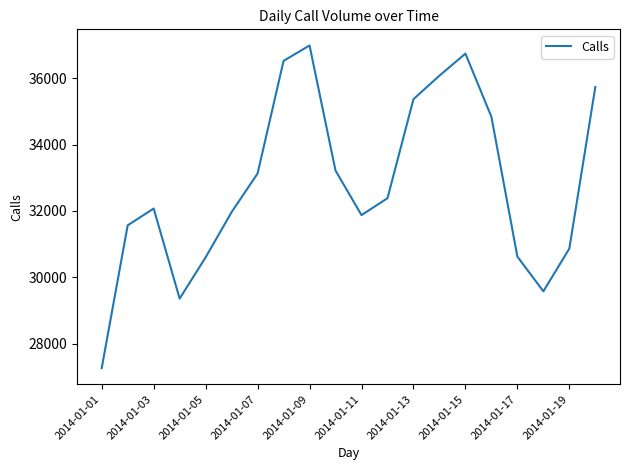

What is the difference between the maximum and minimum values?

9734